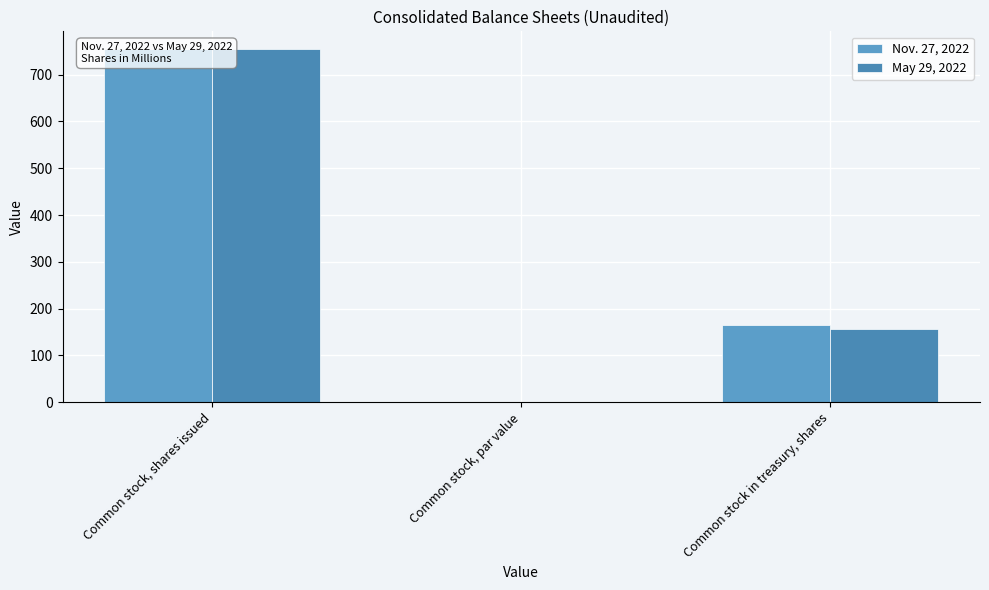

What position from the left is Common stock, par value?

2